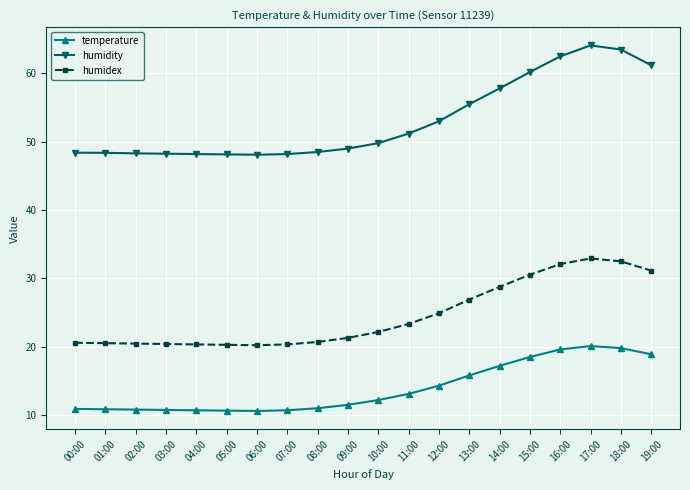

The humidity series shows 24.9 at 01:00. True or false?

False